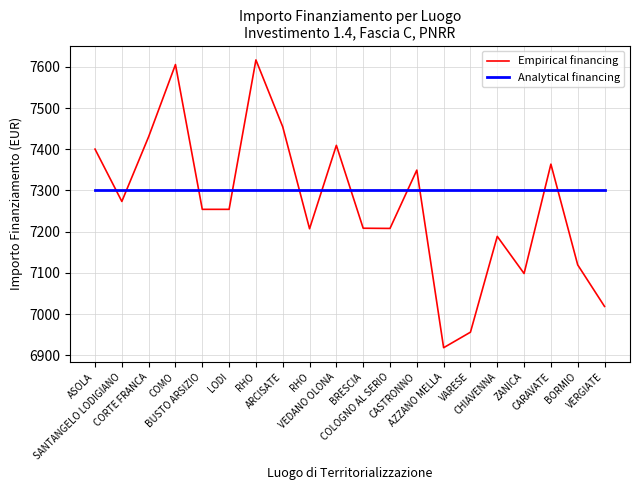

How many lines are shown in the chart?

2